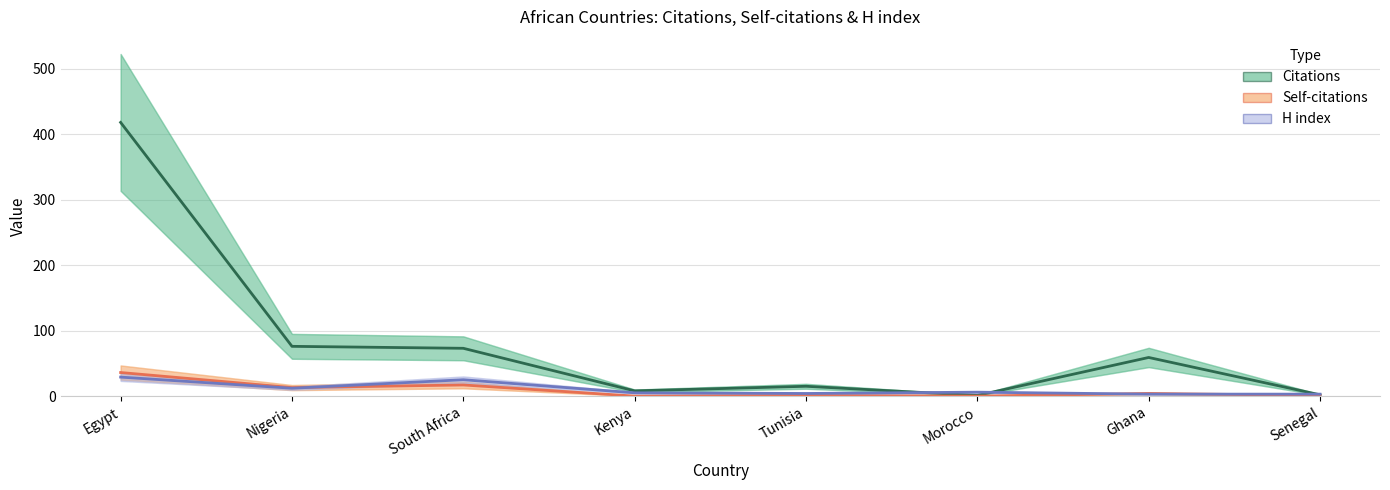

At which label does Citations reach its minimum?

Morocco